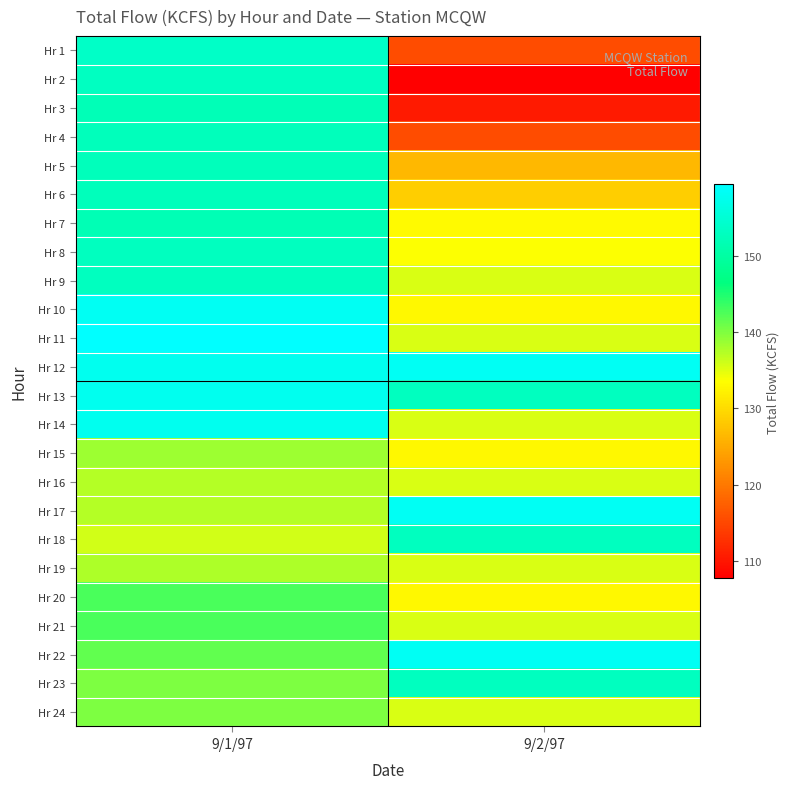

What is the total value across all series at 9/2/97?

3250.8